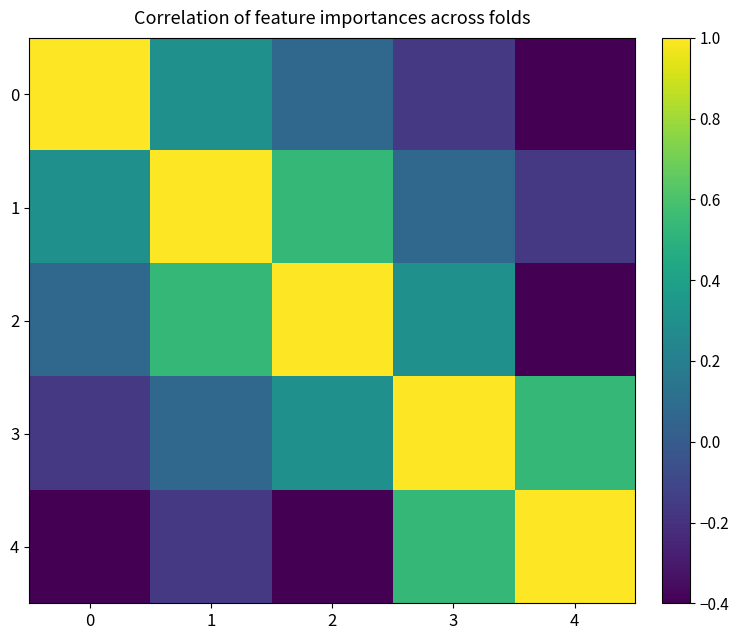

List the series in order of their peak value, highest first.

0, 1, 2, 3, 4